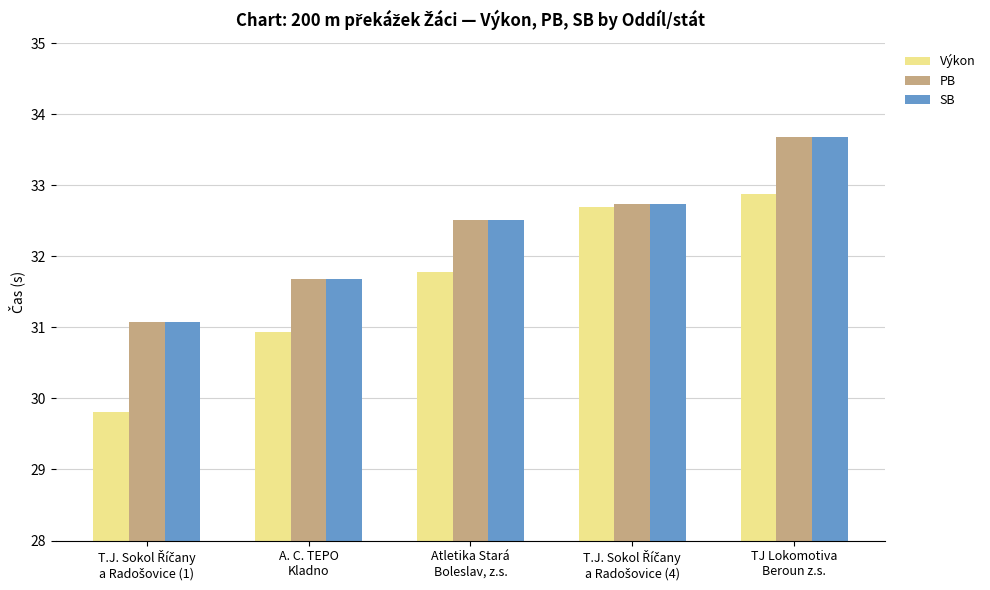

What is the difference between the second highest and minimum values in the Výkon series?

2.9